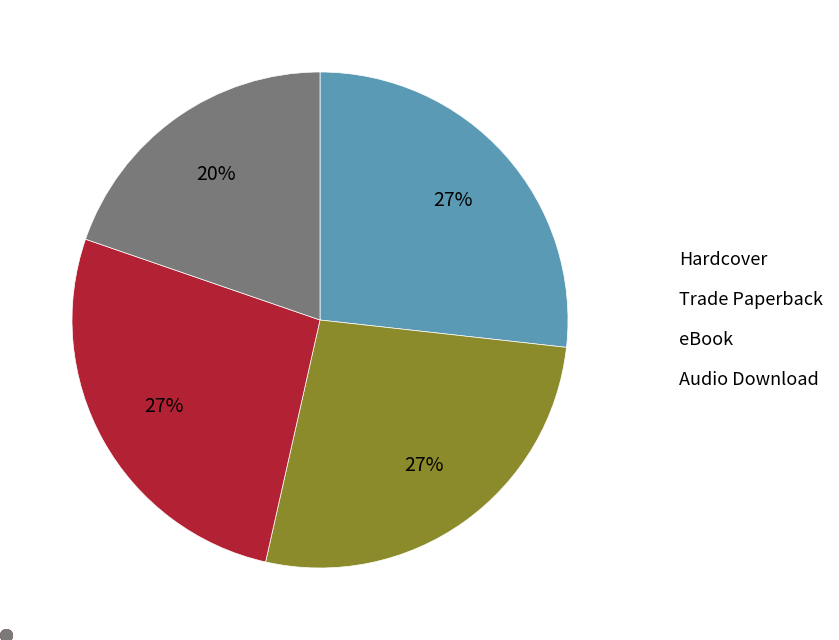

Does any single category account for the majority?

No